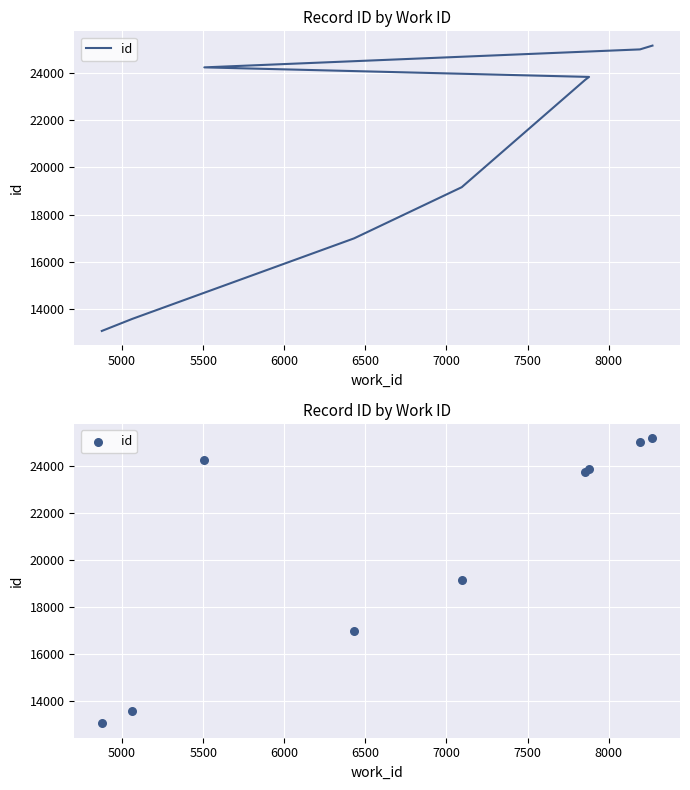

Which has a higher value, 8000 or 7000?

8000